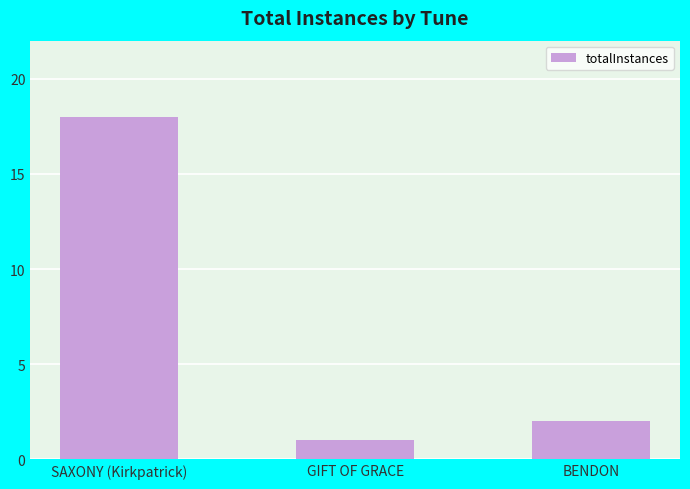

What position from the right is BENDON?

1